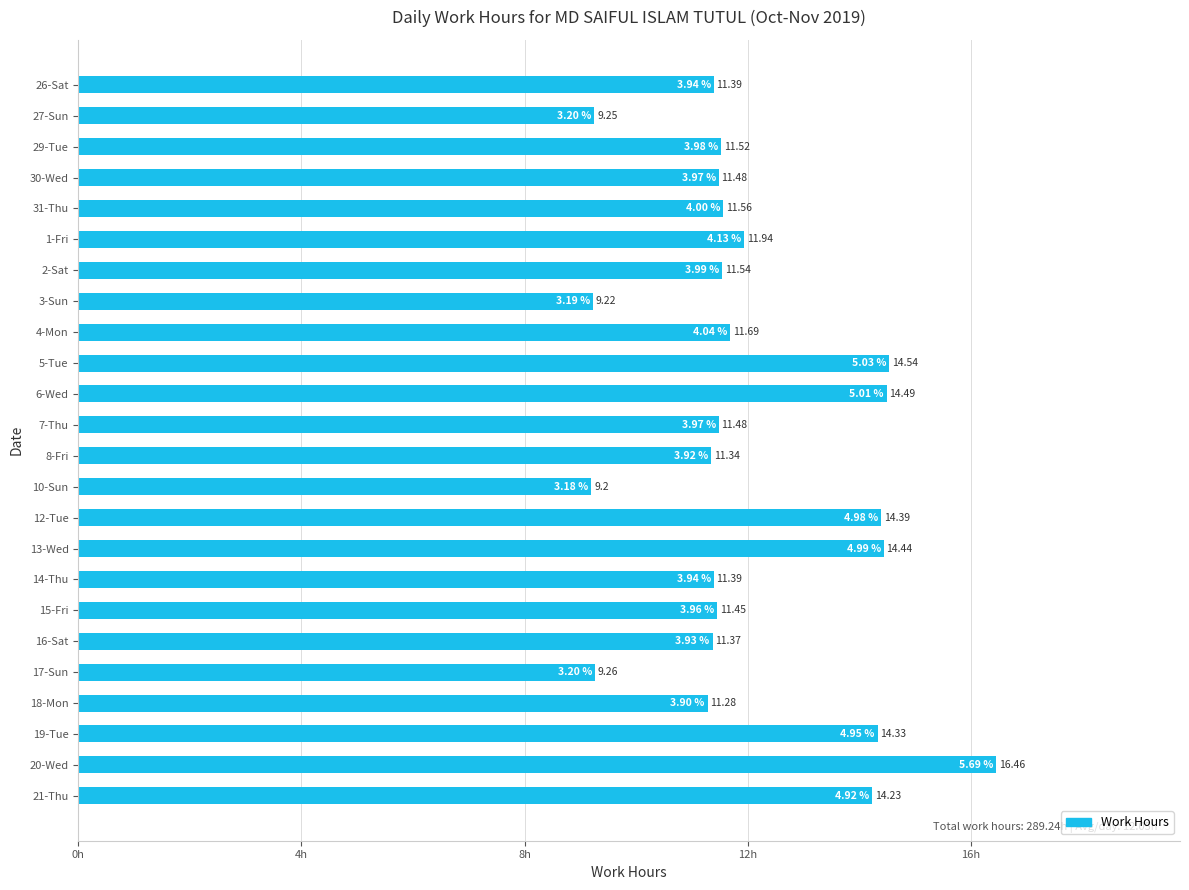

What is the difference between the values at 19-Tue and 27-Sun?

5.1